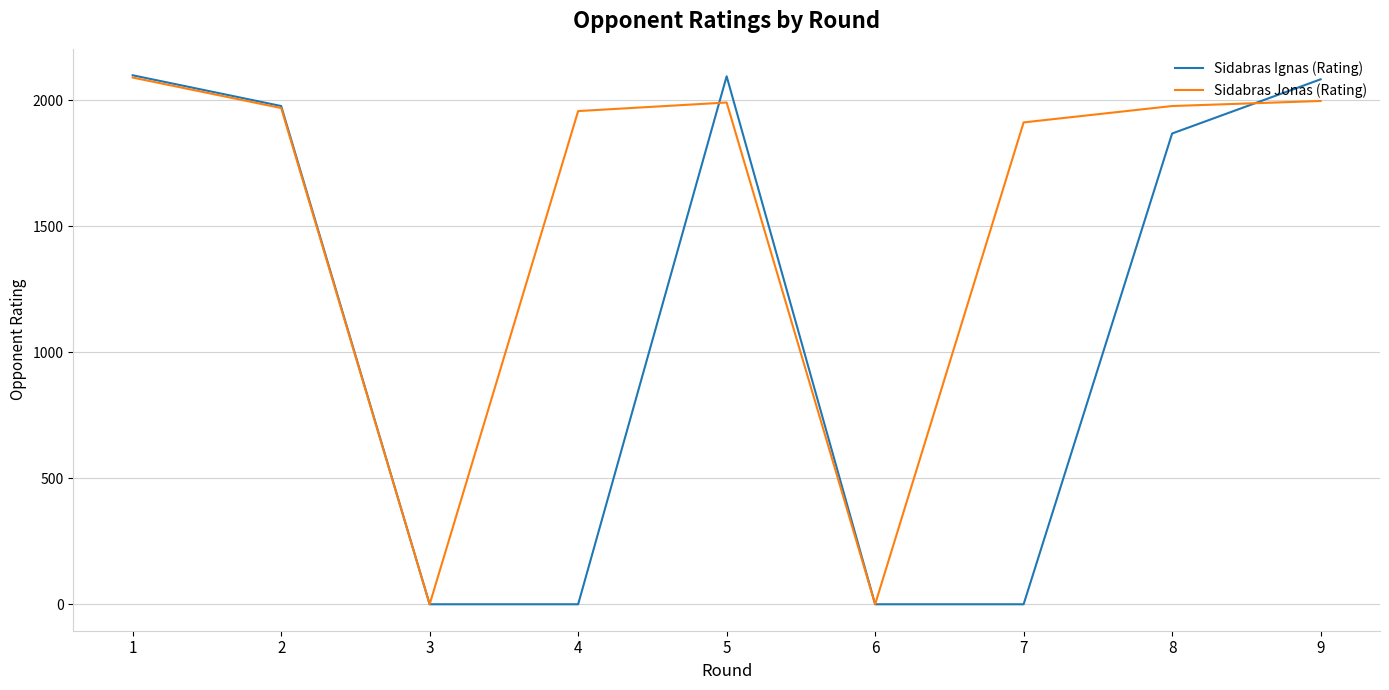

What is the highest value of the Sidabras Jonas (Rating) series?

2090